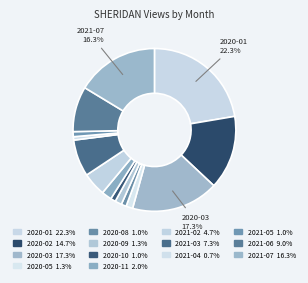

What percentage is NOT represented by 2020-11?

98.0%